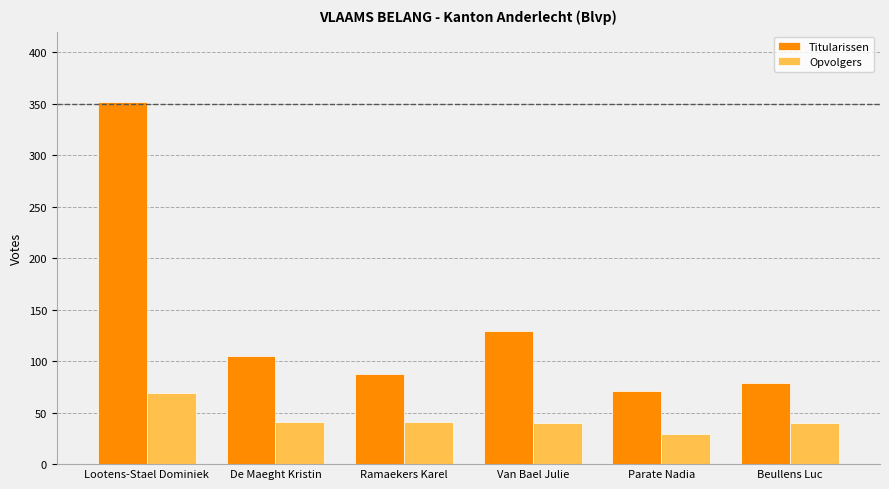

List the labels in order of Titularissen value, largest first.

Lootens-Stael Dominiek, Van Bael Julie, De Maeght Kristin, Ramaekers Karel, Beullens Luc, Parate Nadia